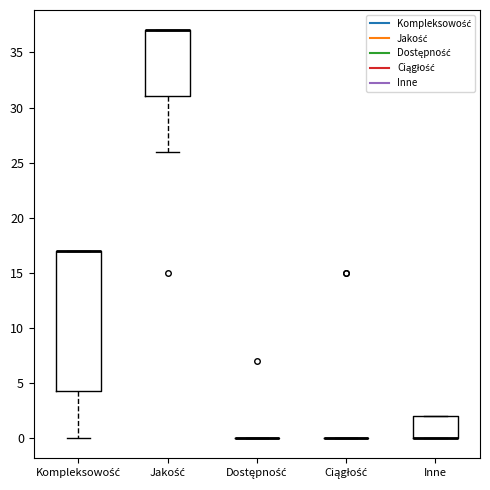

Reading left to right, read every box against the y-axis: the position of its median line, the range the box covers, and the ends of its whiskers. The values are not printed on the chart, so give them approximately, as read against the axis.

Kompleksowość: median 17.0 (drawn on the box's upper edge), box 4.5 to 17.0, whiskers 0.0 to 17.0
Jakość: median 37.0 (drawn on the box's upper edge), box 31.0 to 37.0, whiskers 26.0 to 37.0
Dostępność: box collapsed to a line at 0.0, whiskers 0.0 to 0.0
Ciągłość: box collapsed to a line at 0.0, whiskers 0.0 to 0.0
Inne: median 0.0 (drawn on the box's lower edge), box 0.0 to 2.0, whiskers 0.0 to 2.0